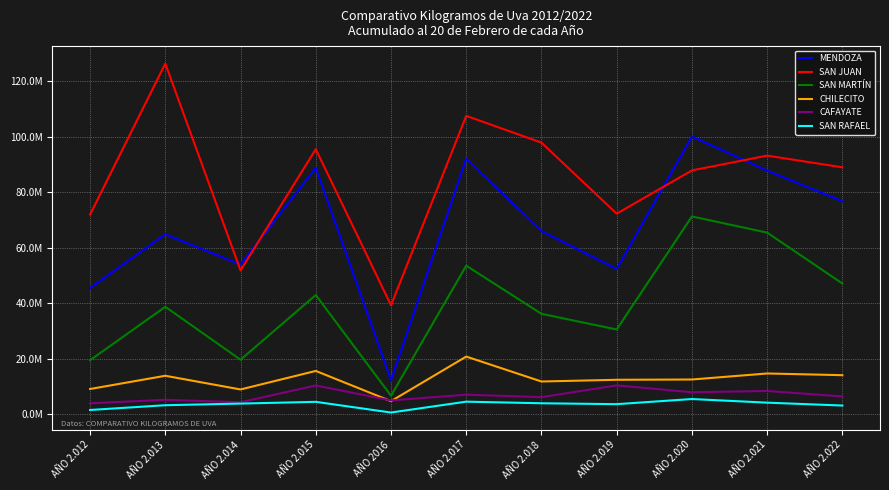

Where does the SAN JUAN series first go above 88991632?

AÑO 2.013